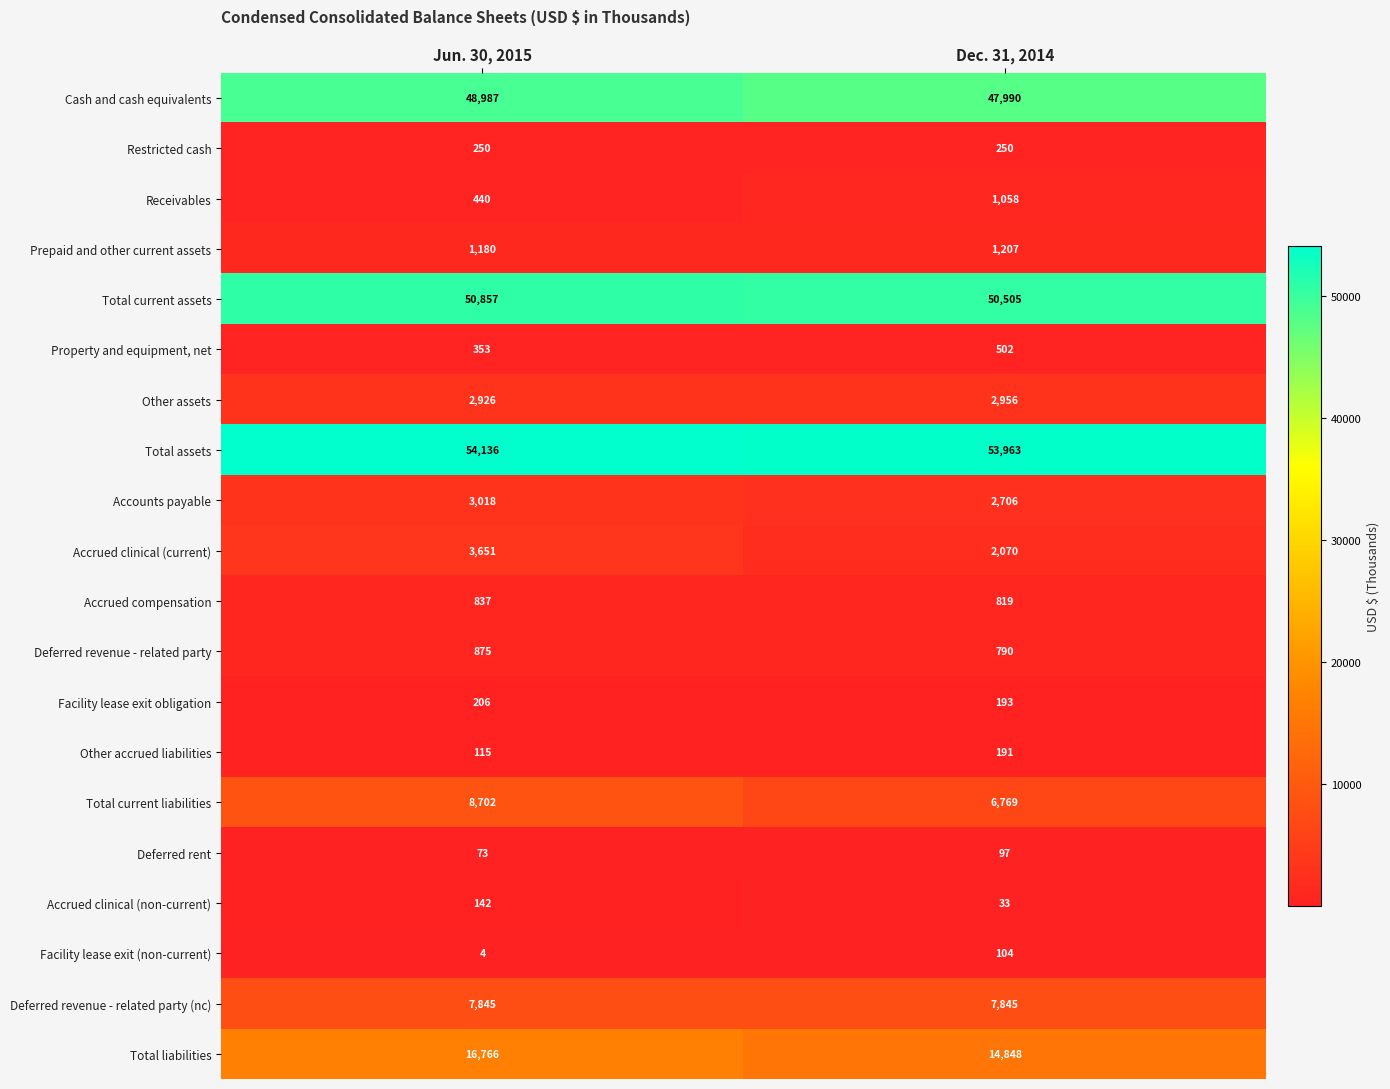

What is the difference between the maximum and minimum values in the Total current liabilities series?

1933